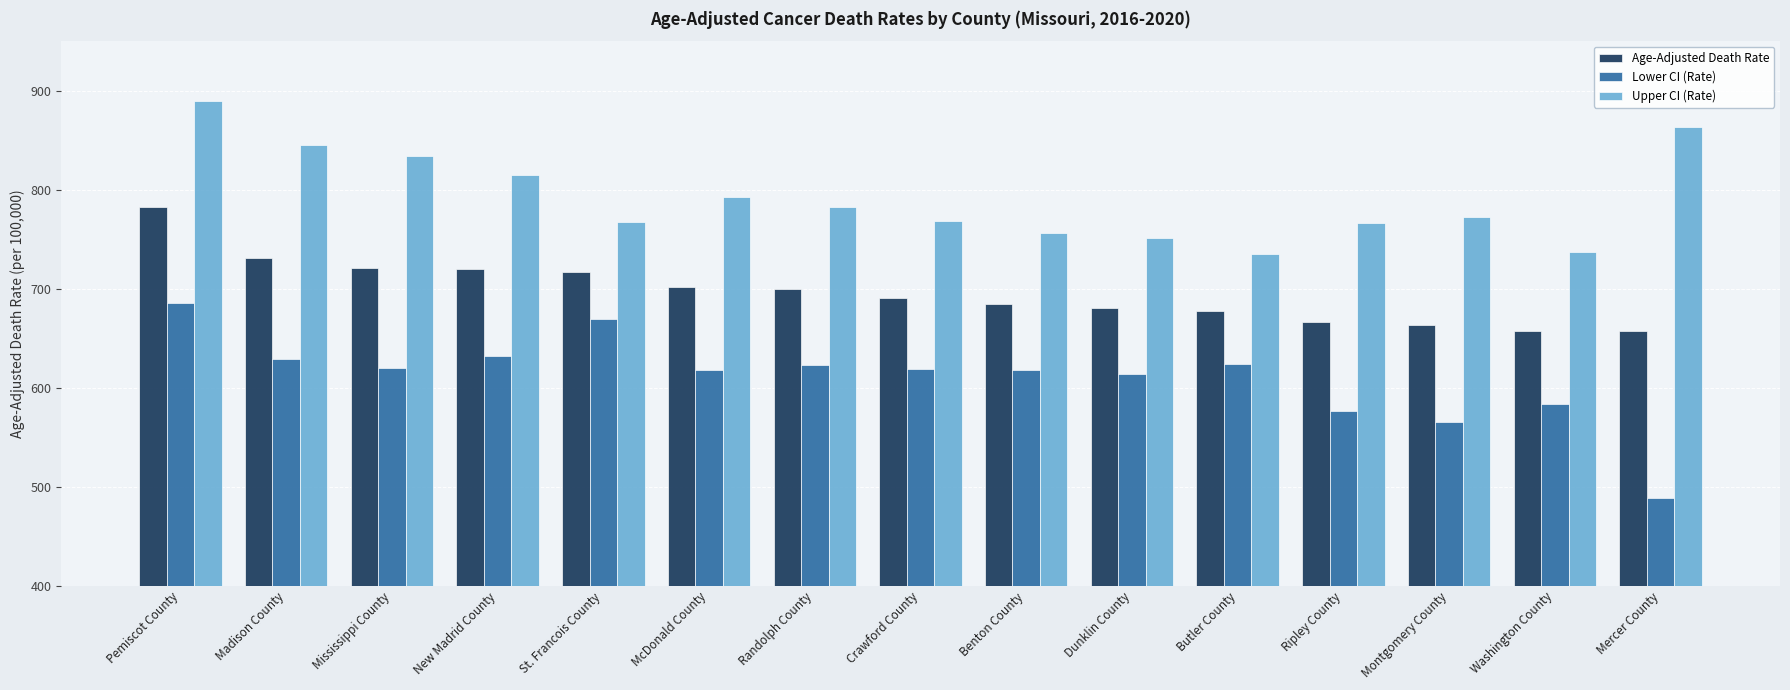

What is the total value across all series at Mississippi County?

2175.8